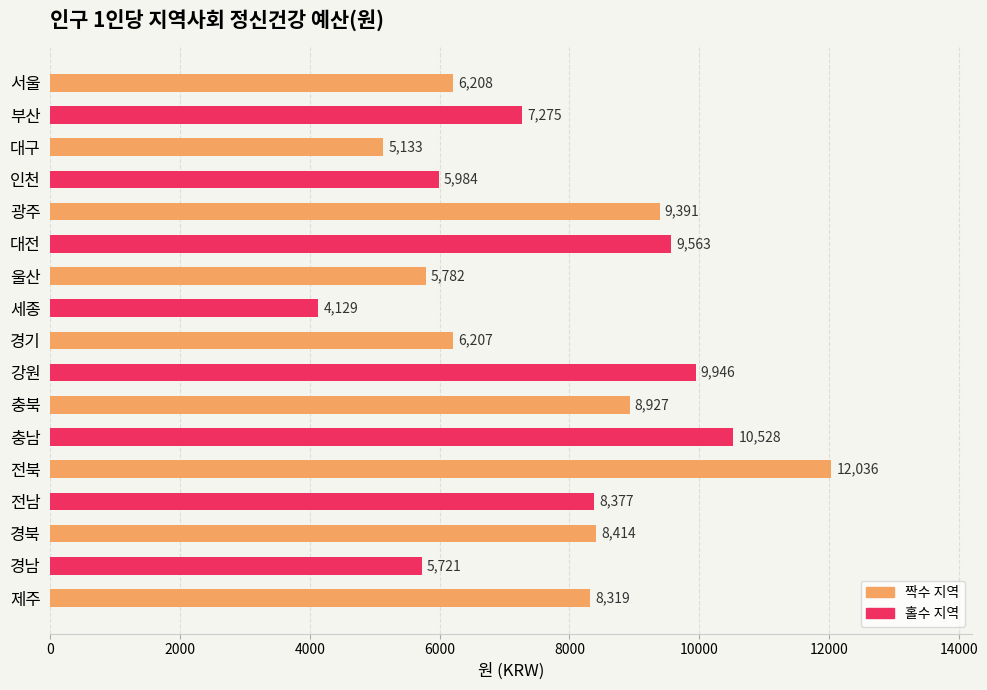

Reading bottom to top, extract all data points from this chart.

8319	5721	8414	8377	12036	10528	8927	9946	6207	4129	5782	9563	9391	5984	5133	7275	6208